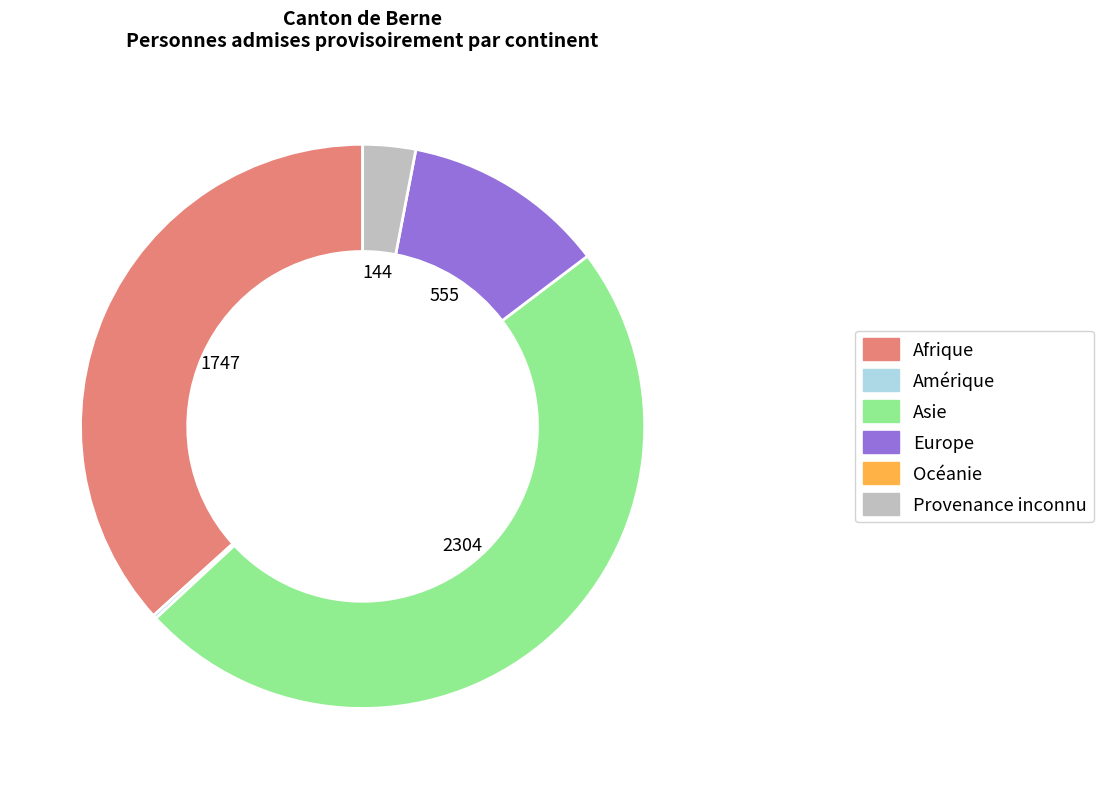

Is there any slice that represents more than half of the pie?

No